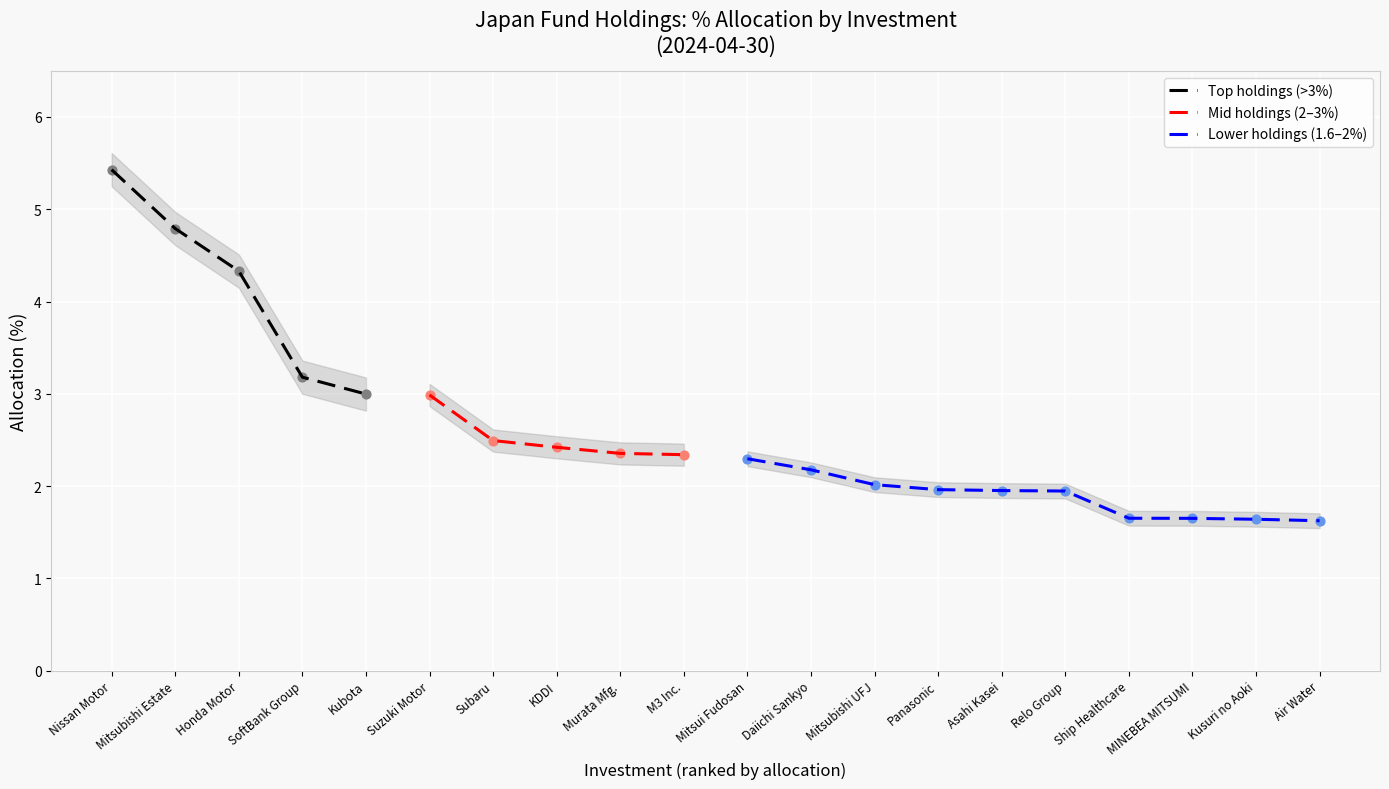

What is the ratio of the value at Ship Healthcare Holdings Inc. to the value at Kubota Corp.?

0.6